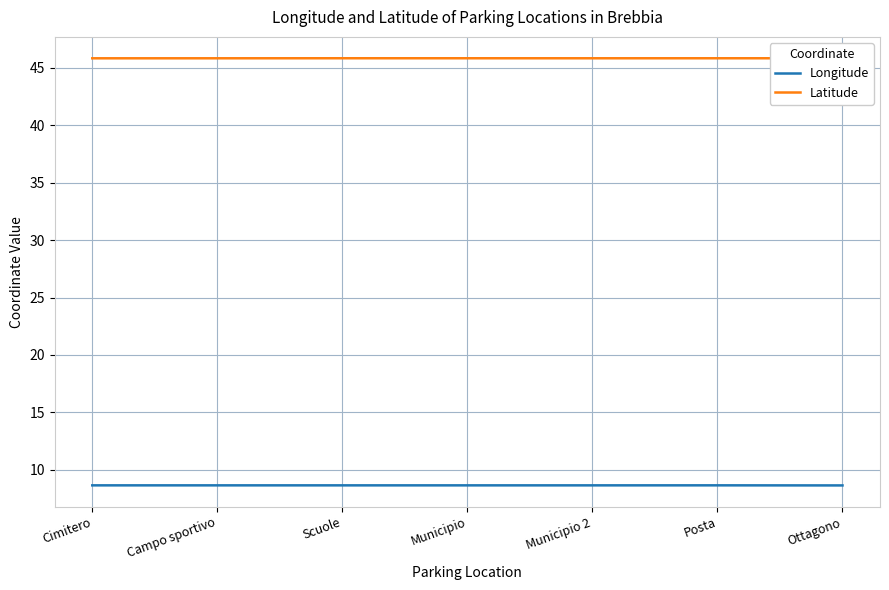

What is the spread (max minus min) of values at Posta?

37.2